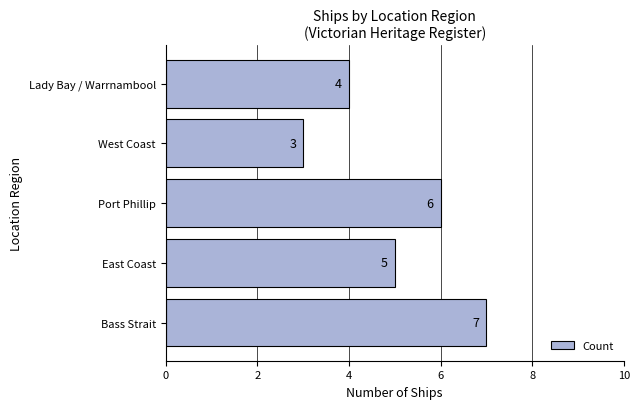

Reading bottom to top, transcribe all the data shown in this chart.

7	5	6	3	4